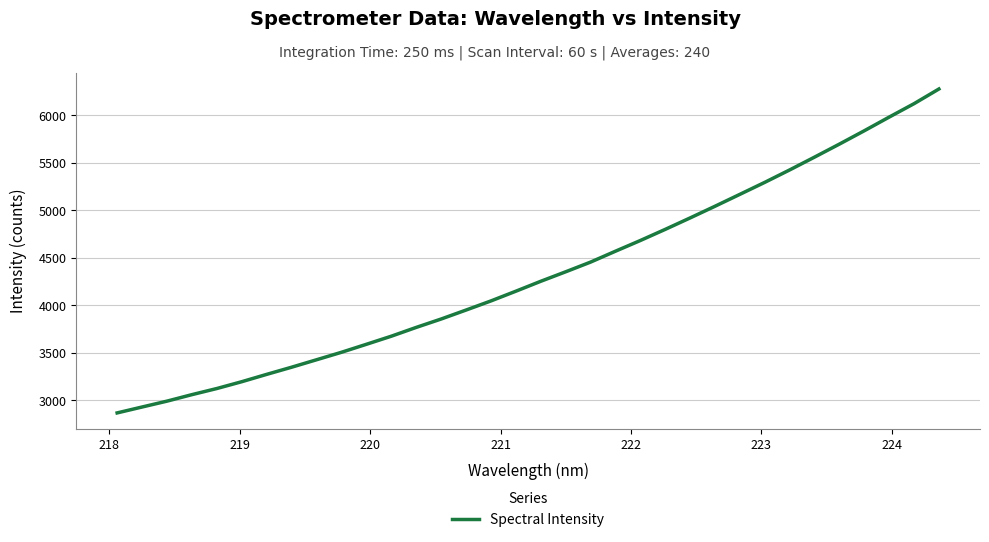

What is the difference between the maximum and minimum values?

3409.0